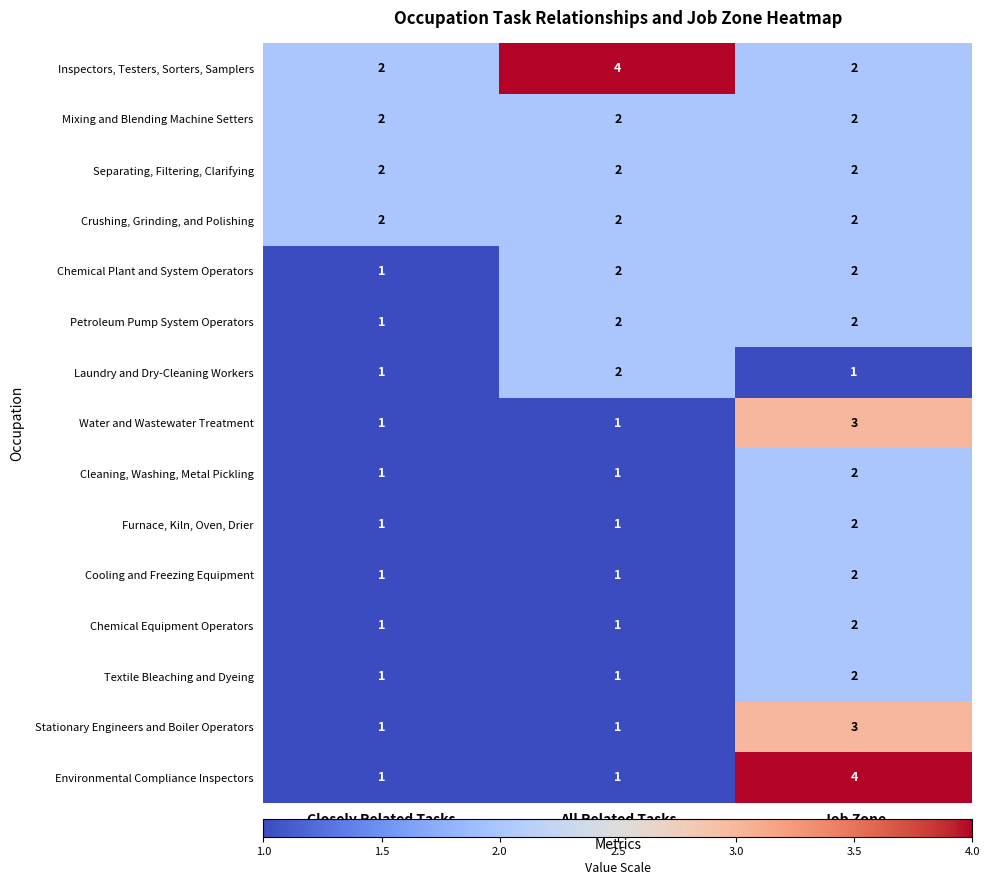

What is the greatest value displayed?

4